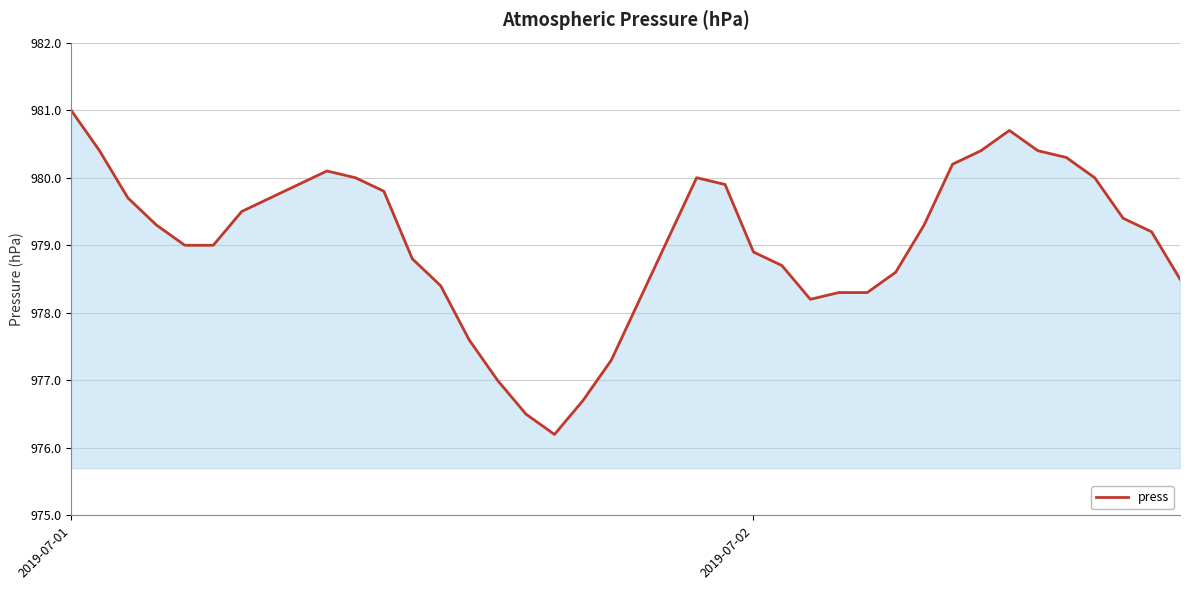

What is the greatest value displayed?

981.0